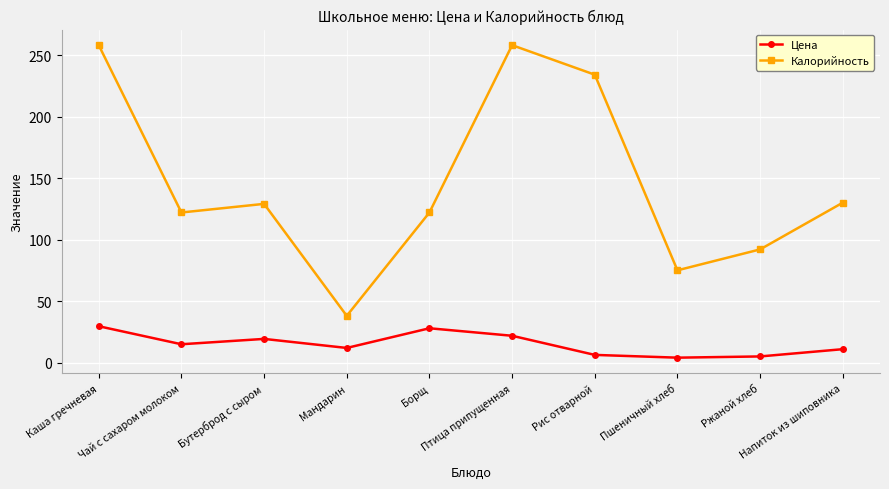

In Калорийность, how many points are higher than both neighbors (excluding endpoints)?

2